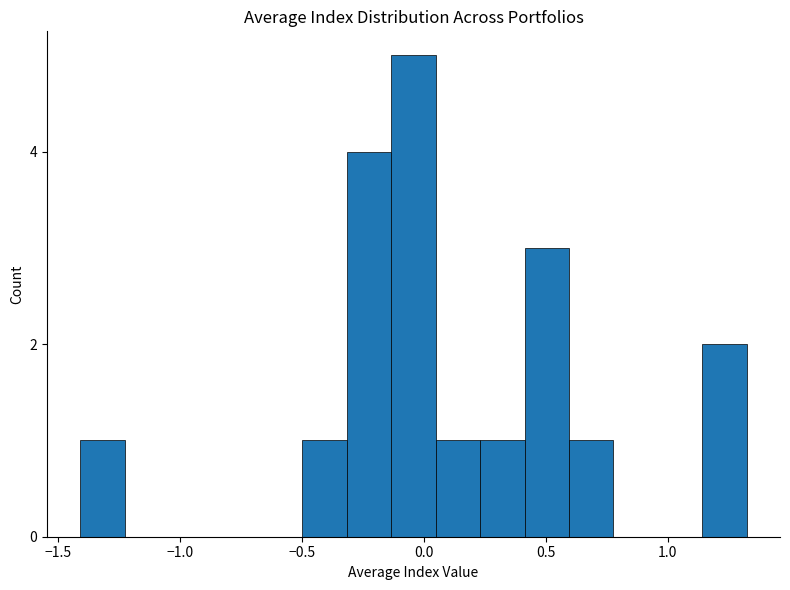

Around what value on the x-axis is the tallest bar? Give the approximate position of its centre, as read against the axis.

-0.05